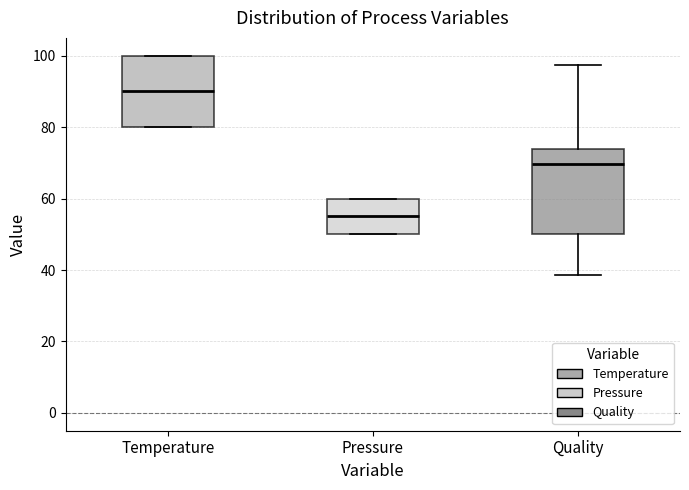

Where is the upper edge of the box for Quality on the y-axis? The values are not printed on the chart, so give them approximately, as read against the axis.

74